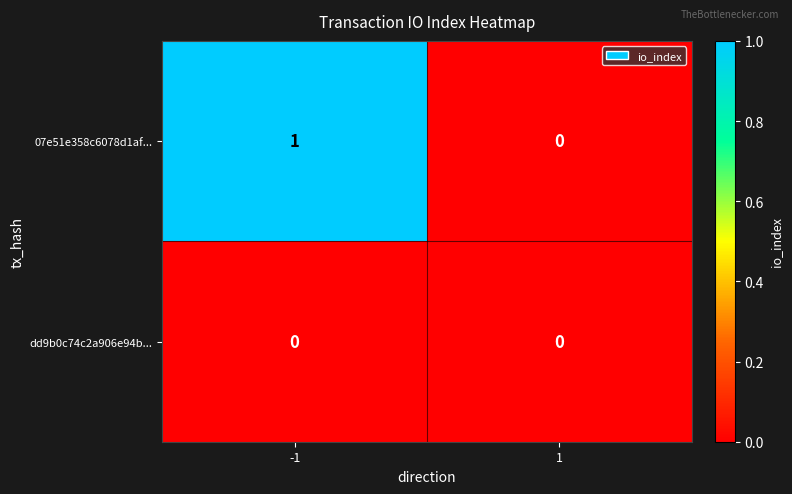

Is it true that 07e51e358c6078d1af... equals 0 at -1?

False